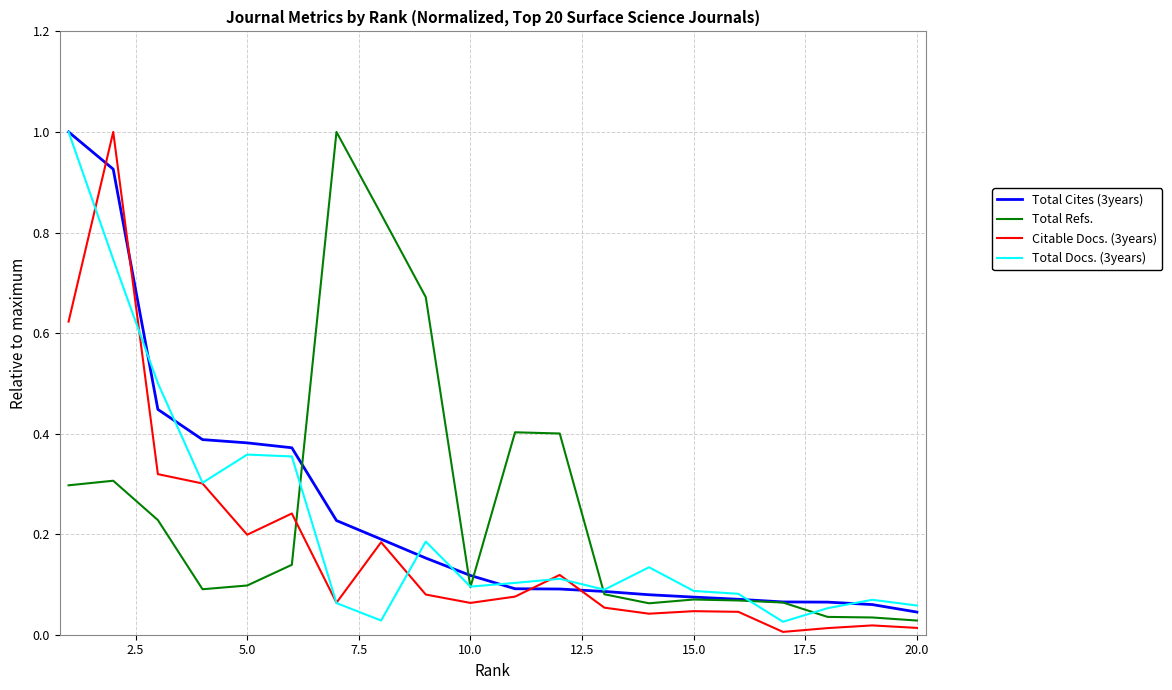

What is the maximum value for Citable Docs. (3years)?

1.0